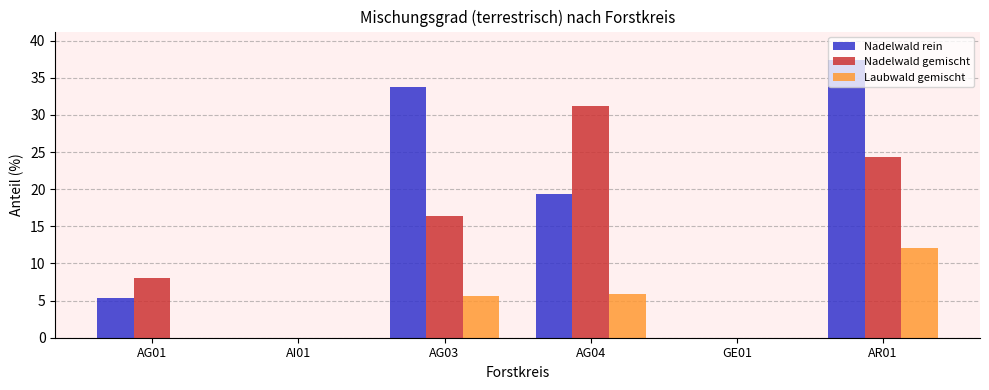

True or false: Nadelwald gemischt has a value of 16.4 at AG03.

True